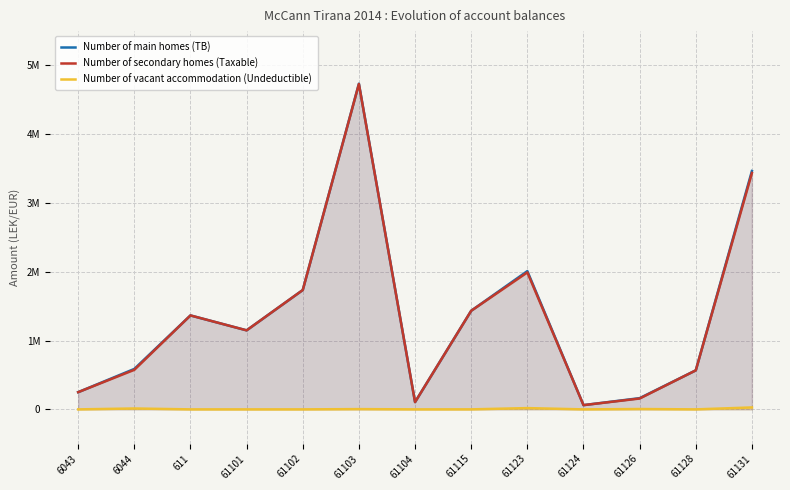

The value of Number of vacant accommodation (Undeductible) at 61128 is 0.0. True or false?

True